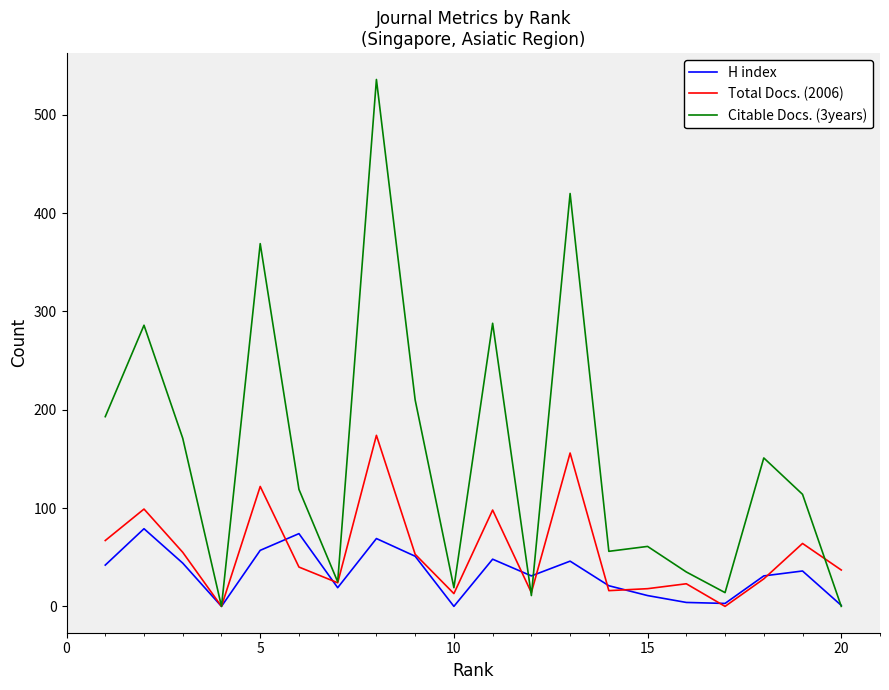

Which series has the largest range (max minus min)?

Citable Docs. (3years)